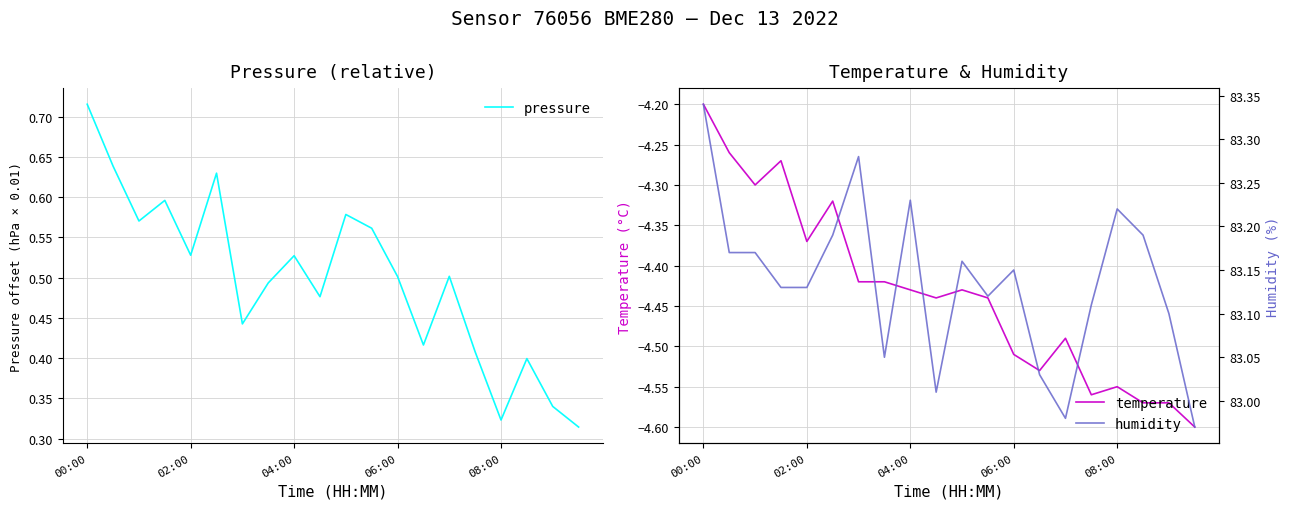

What is the value of the humidity point at the 5th from the left?

83.1